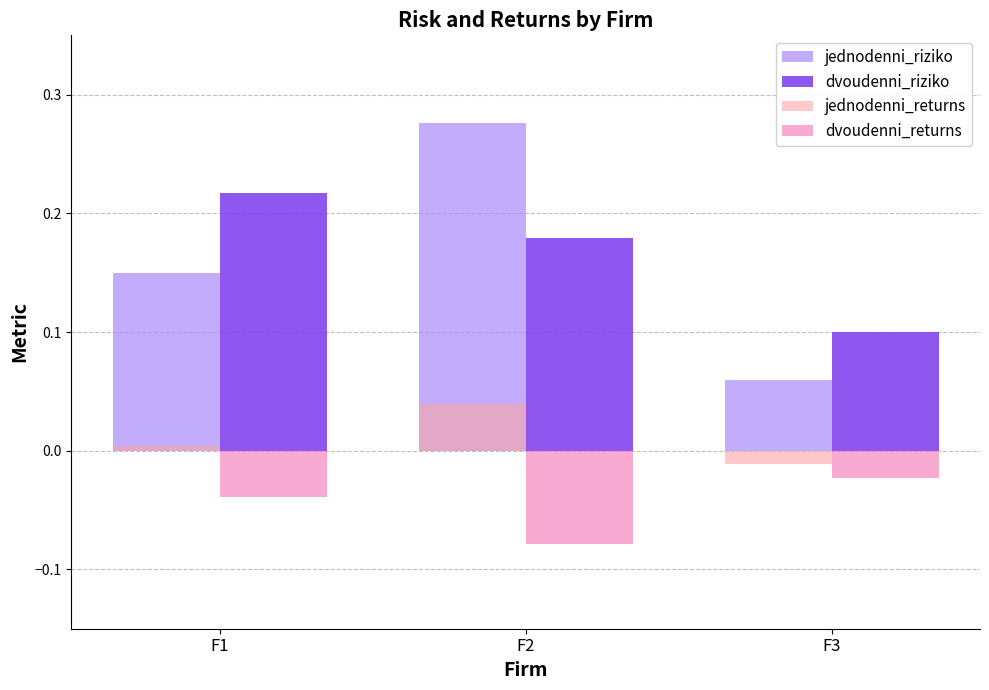

Is the value of dvoudenni_returns at F2 greater than the value of dvoudenni_riziko at F3?

No